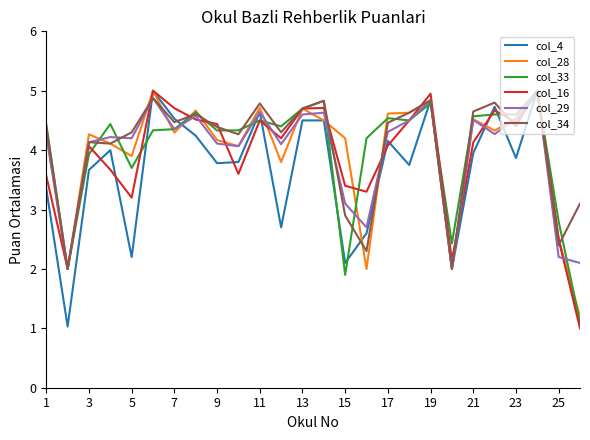

What is the greatest value displayed?

5.0